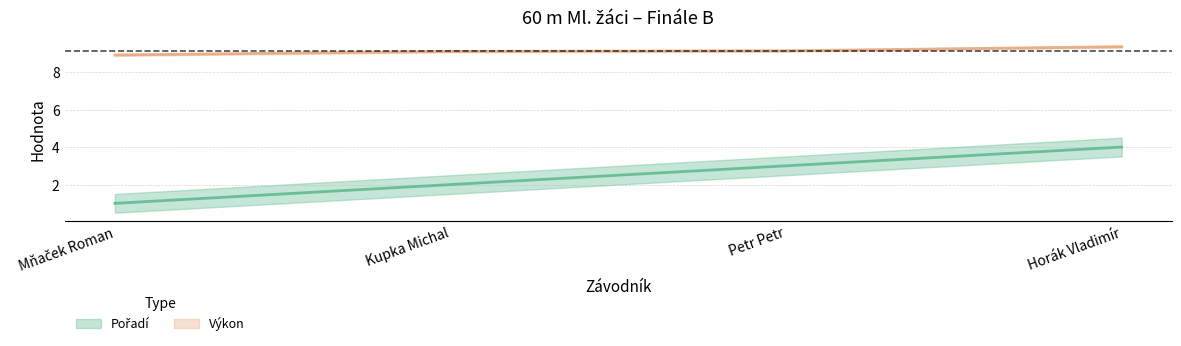

True or false: Výkon and Pořadí cross at least once.

False